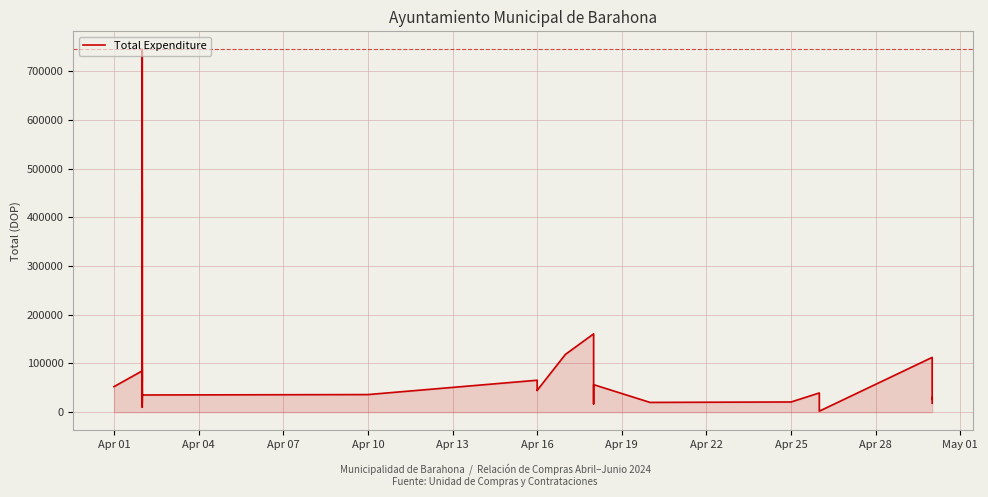

Reading right to left, what are all the values shown in this chart?

18366.7	30111.7	27000.0	112475.9	2000.0	8500.0	8500.0	8500.0	11500.0	16950.0	16950.0	39437.0	20900.0	20000.0	56500.0	16950.0	160765.1	118585.5	44825.0	44600.0	65581.0	36100.0	35280.0	745033.9	19000.0	58308.0	67033.9	456511.0	62360.7	89798.8	10404.6	47500.0	27000.0	54000.0	84750.0	52361.4